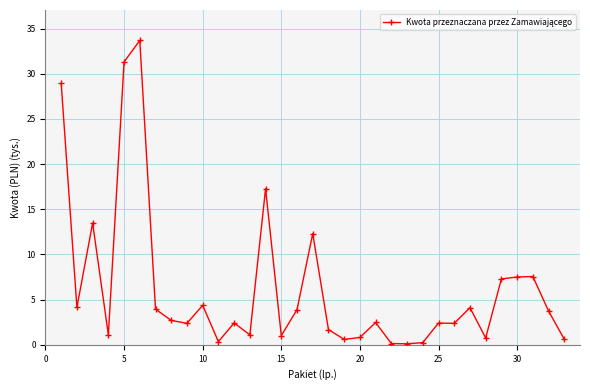

What is the value of the 27th point from the left?

4.1